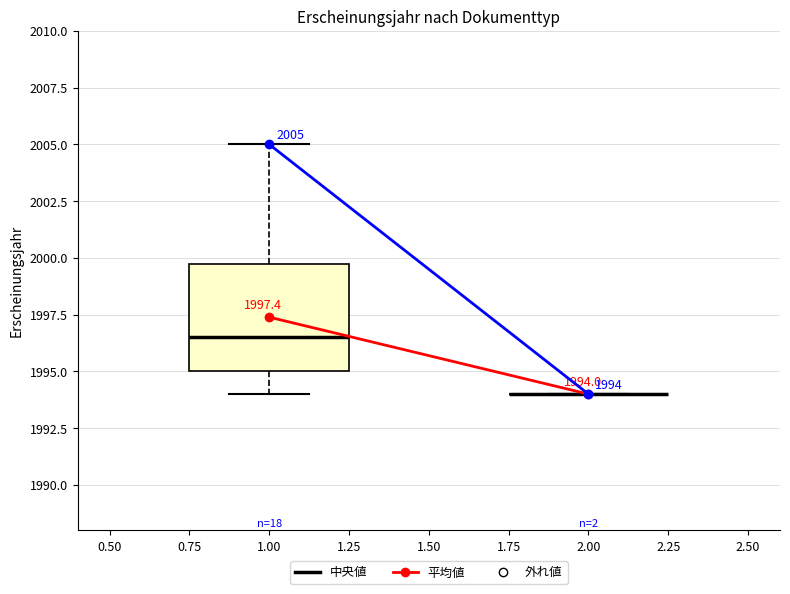

Which box is the tallest, from its lower edge to its upper edge?

1.00